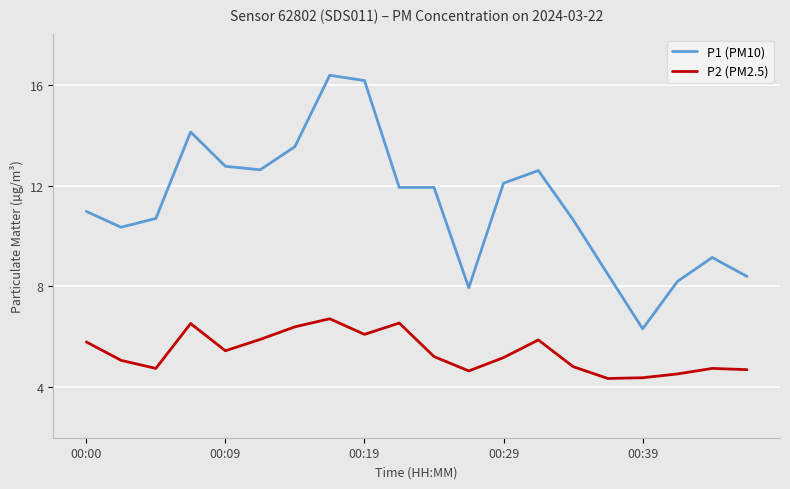

At how many categories does at least one series exceed 12?

8